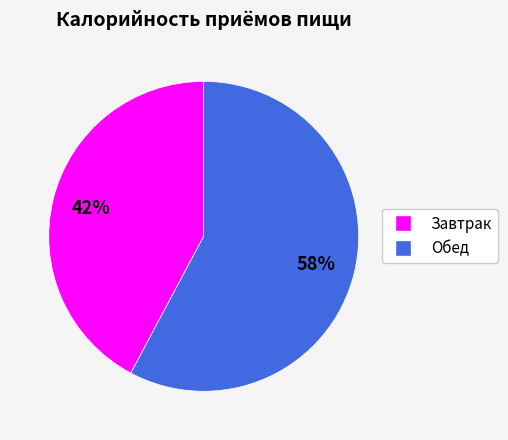

Between Завтрак and Обед, which is larger?

Обед